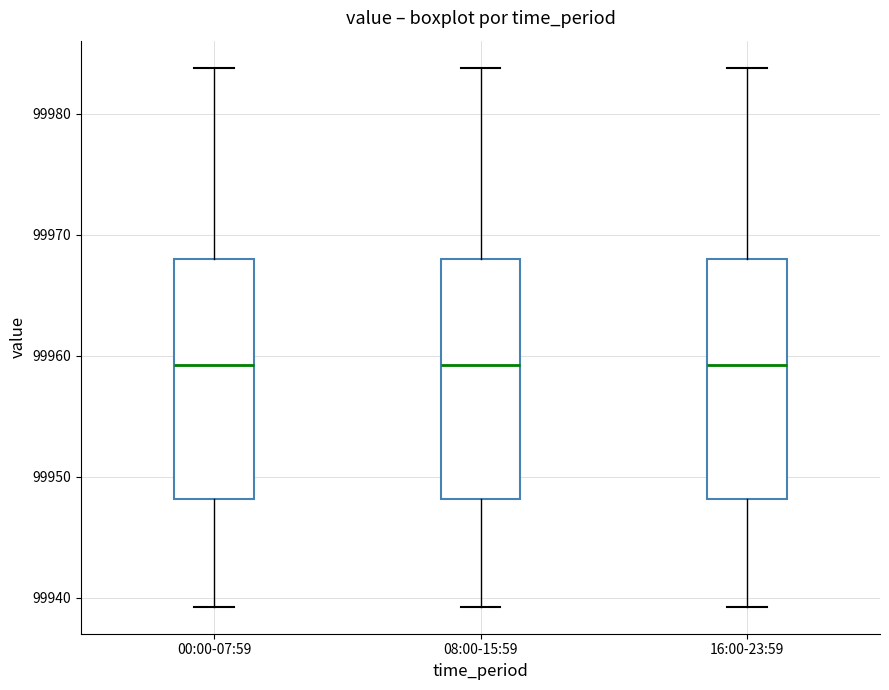

Reading left to right, transcribe this box plot: for each box, give where its median line is, the range the box spans, and where its two whiskers end, as read against the y-axis. The values are not printed on the chart, so give them approximately, as read against the axis.

00:00-07:59: median 99959, box 99948 to 99968, whiskers 99939 to 99984
08:00-15:59: median 99959, box 99948 to 99968, whiskers 99939 to 99984
16:00-23:59: median 99959, box 99948 to 99968, whiskers 99939 to 99984